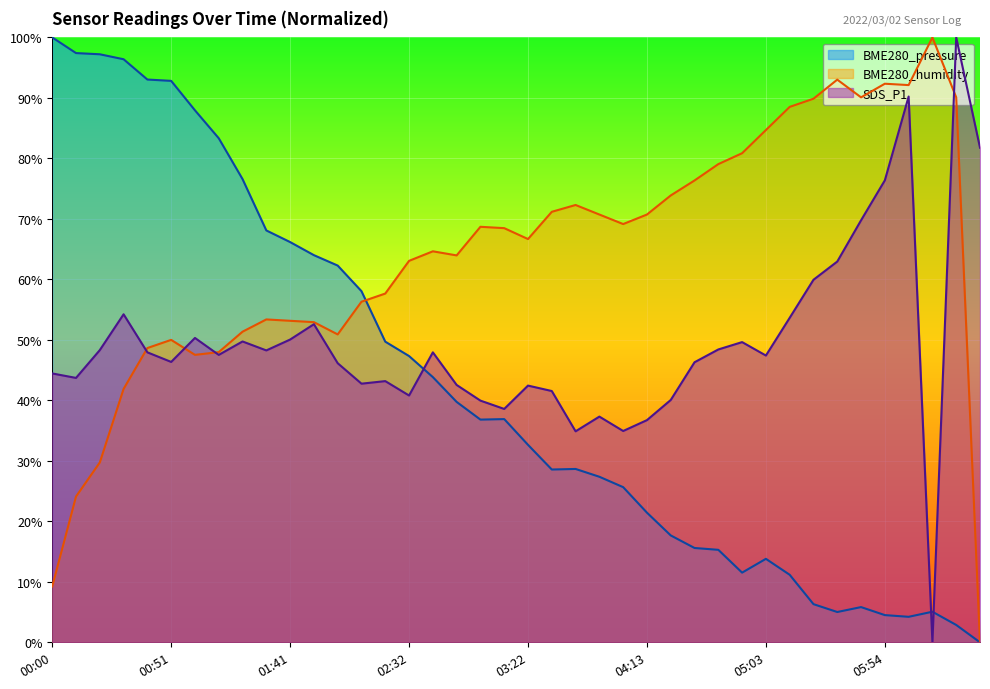

How many data points does each series have?

40